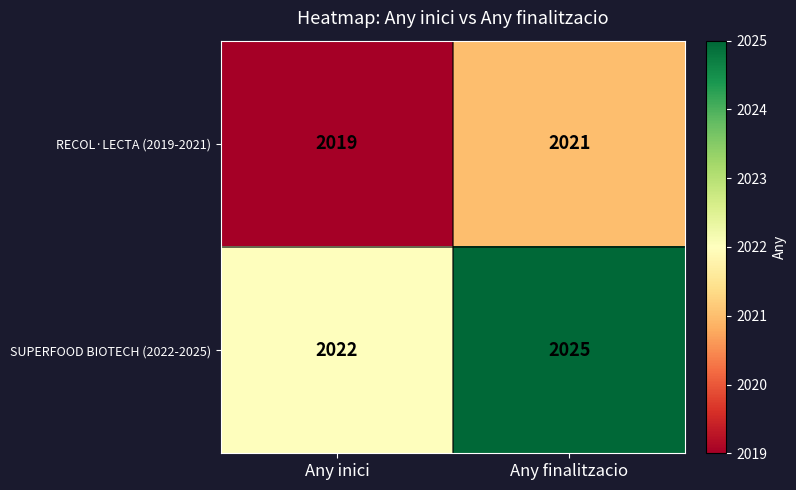

What is the sum of all SUPERFOOD BIOTECH (2022-2025) values?

4047